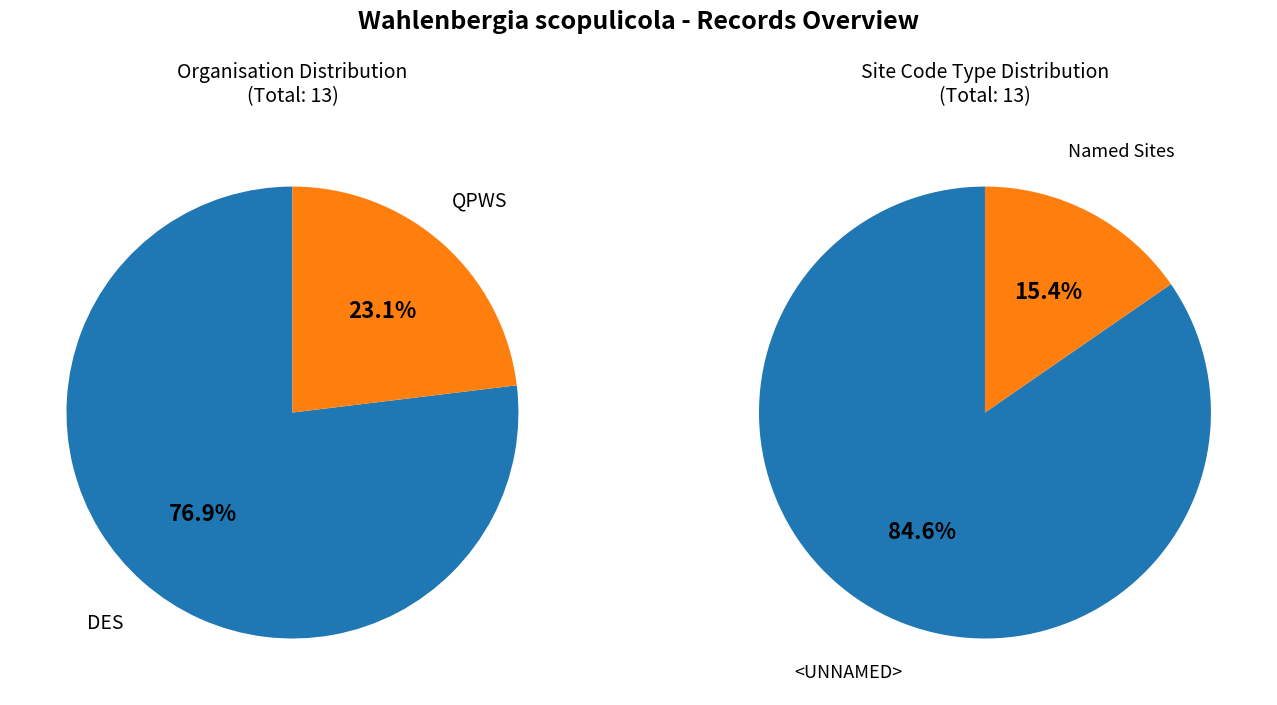

True or false: DES accounts for 72% of the total.

False